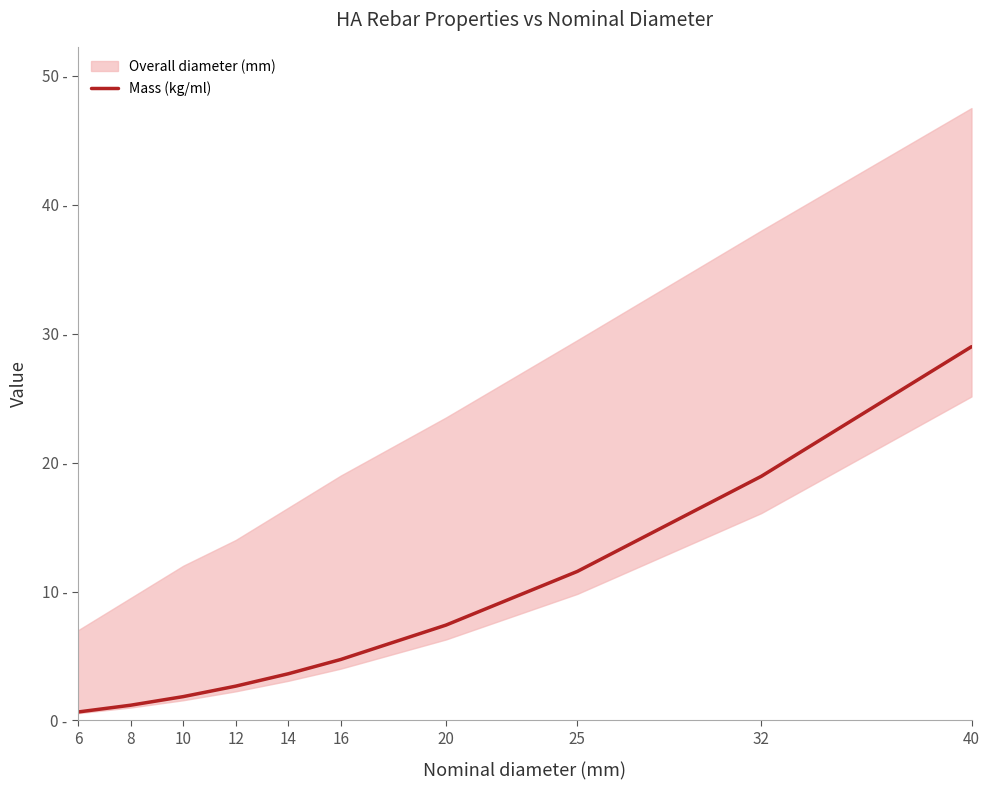

The value at 32 is 6.6. True or false?

False